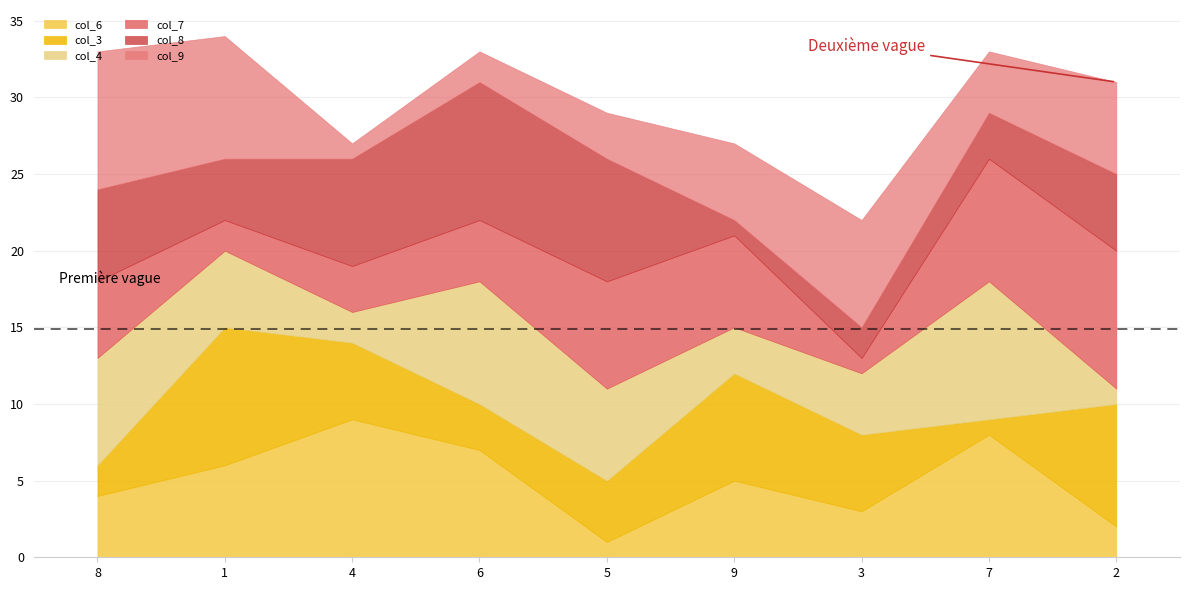

Is it true that col_6 equals 6 at 1?

True